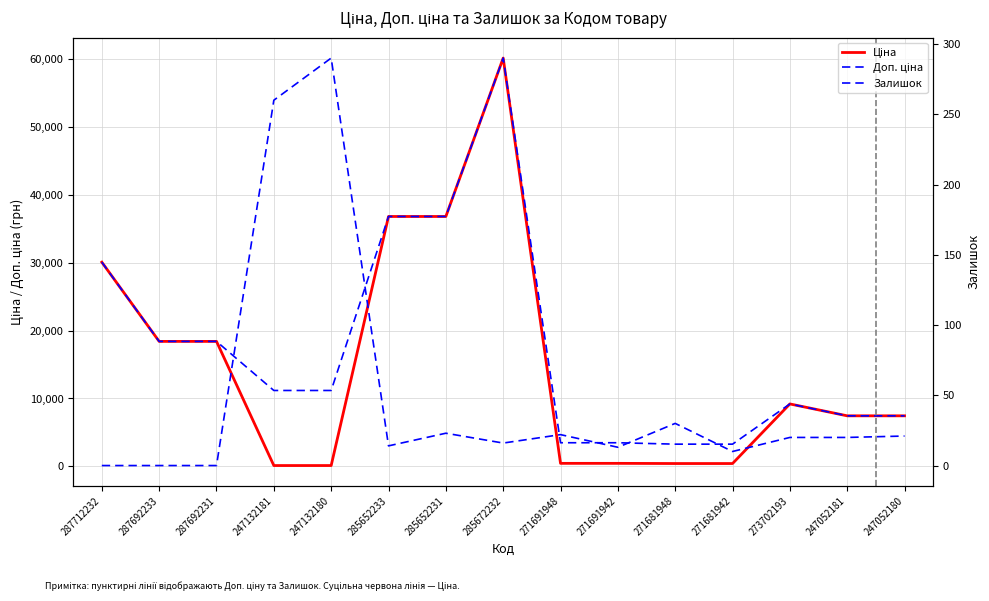

True or false: Доп. ціна and Ціна intersect in this chart.

False